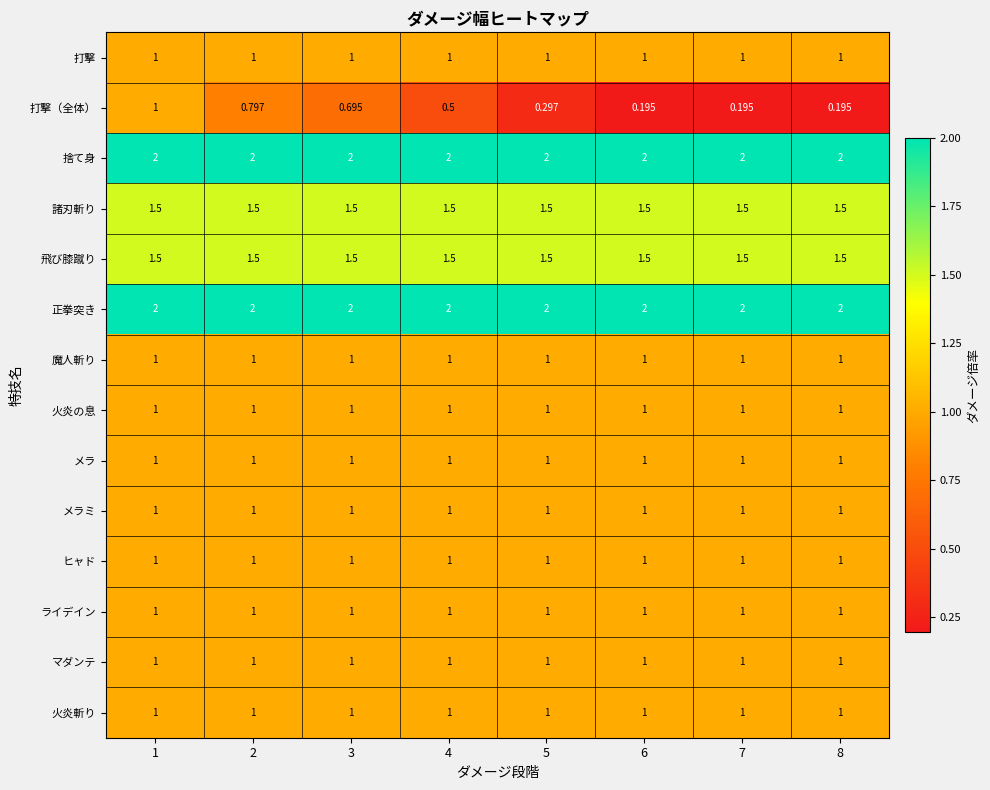

Which series has the largest range (max minus min)?

打撃（全体）